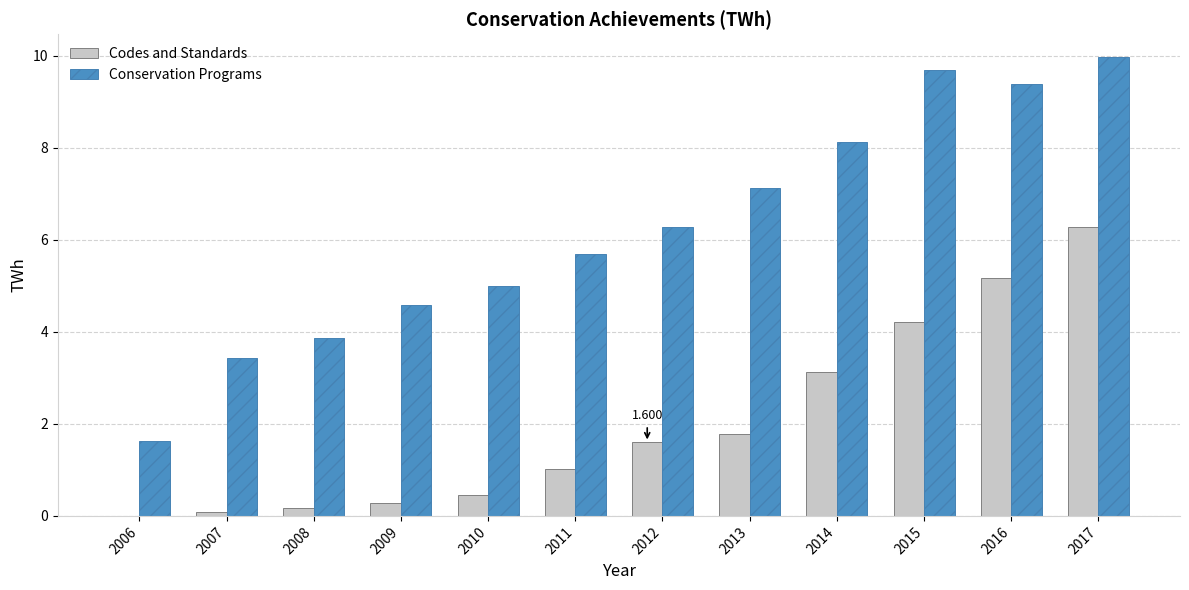

Is the value of Codes and Standards at 2007 greater than the value of Conservation Programs at 2014?

No